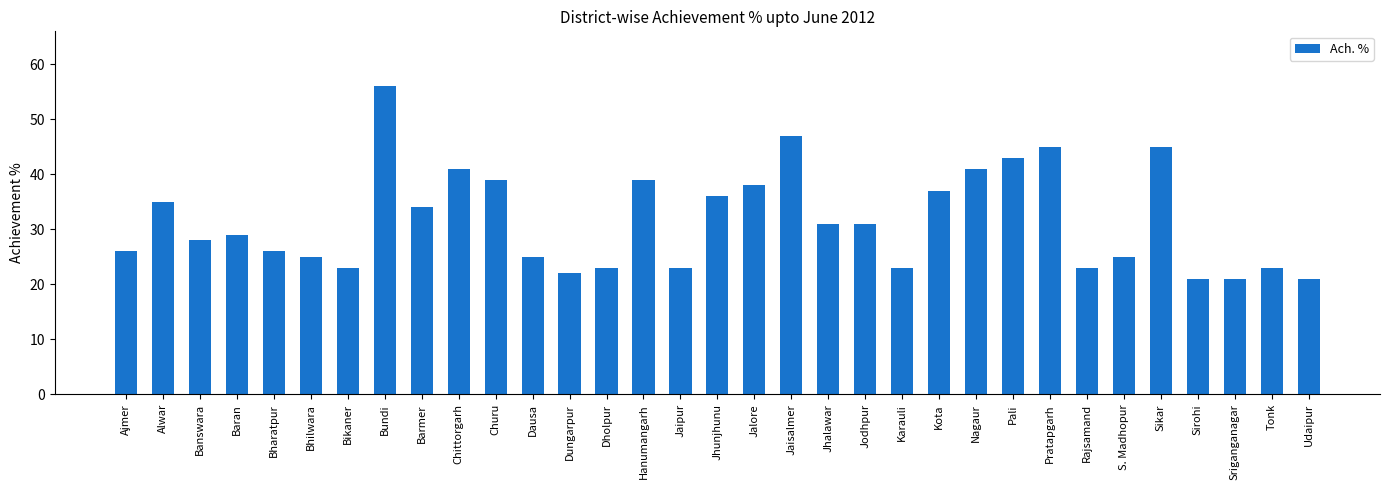

What is the ratio of the value at Ajmer to the value at Jodhpur?

0.8